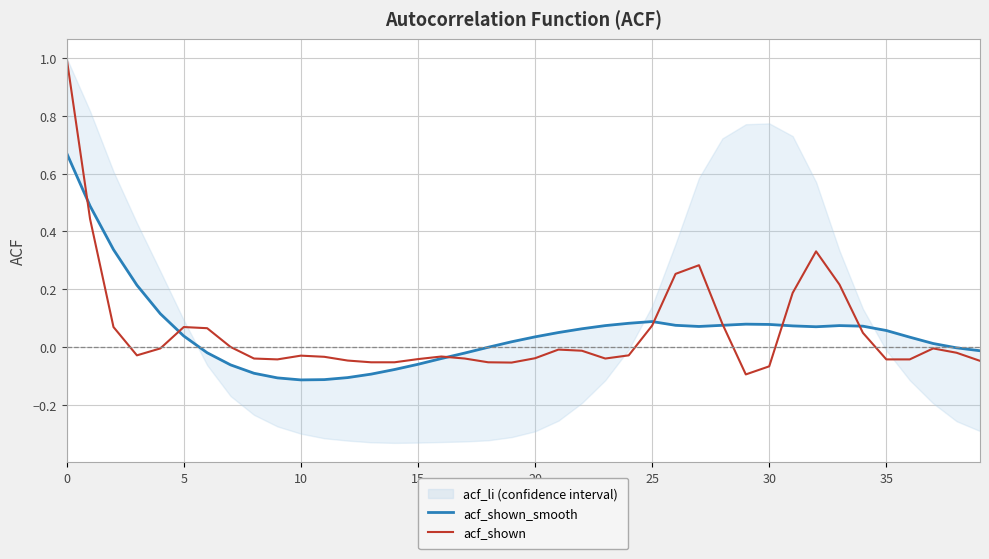

What is the highest value of the acf_shown series?

1.0